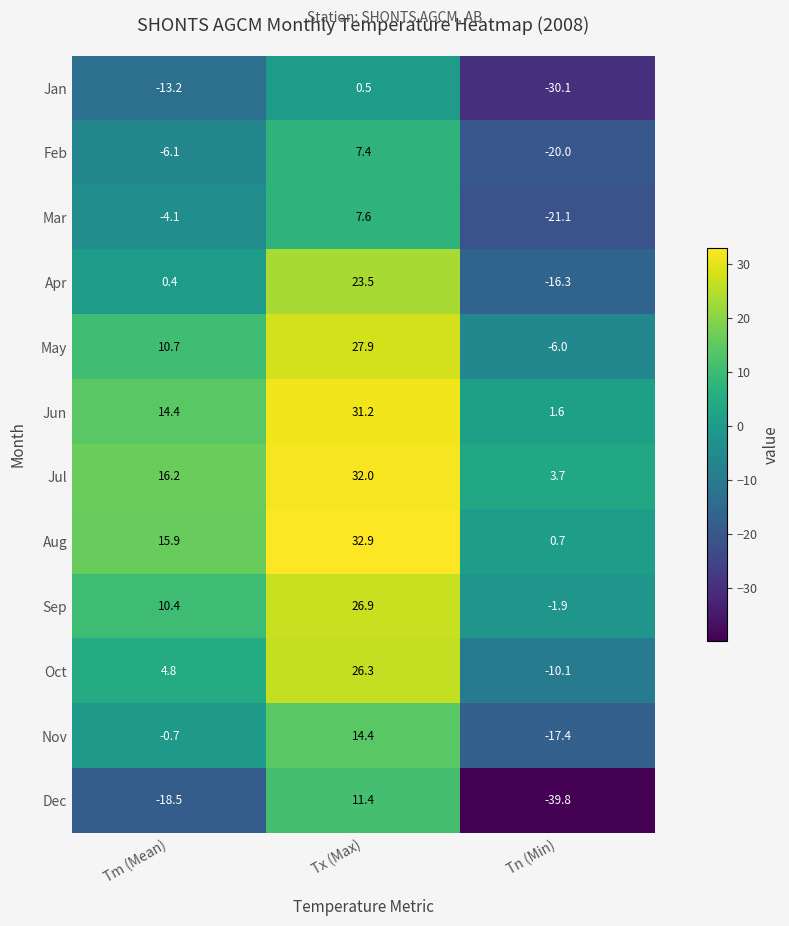

What is the difference between the second highest and minimum values in the Dec series?

21.3